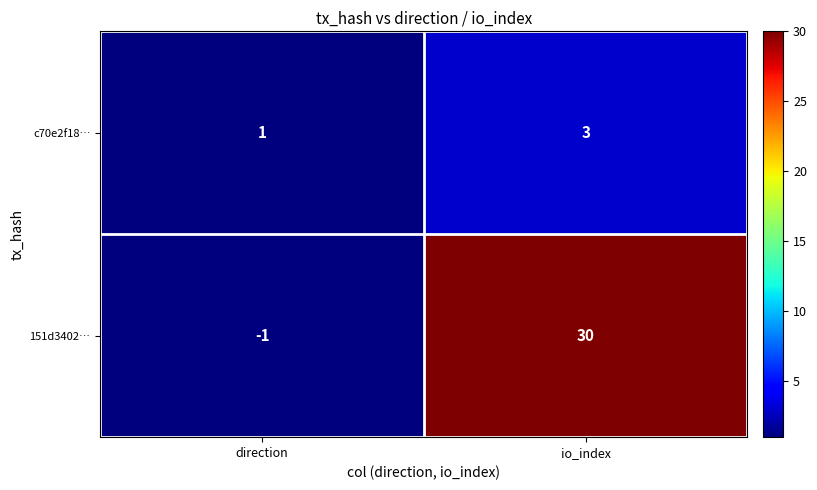

Which category has the highest value across all series?

io_index